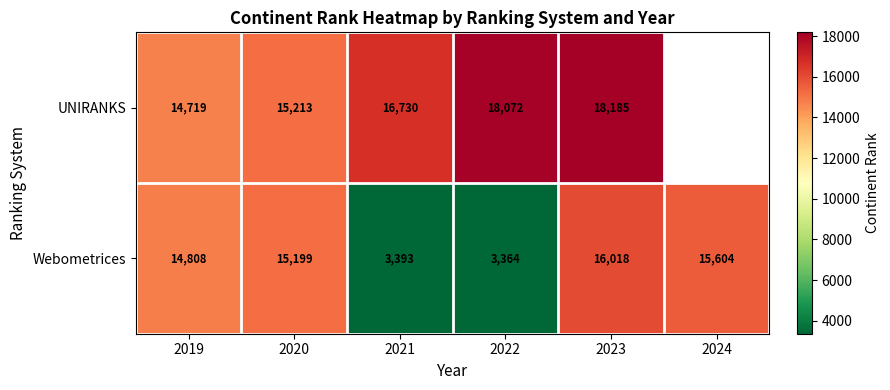

The Webometrices series shows 3365.4 at 2019. True or false?

False